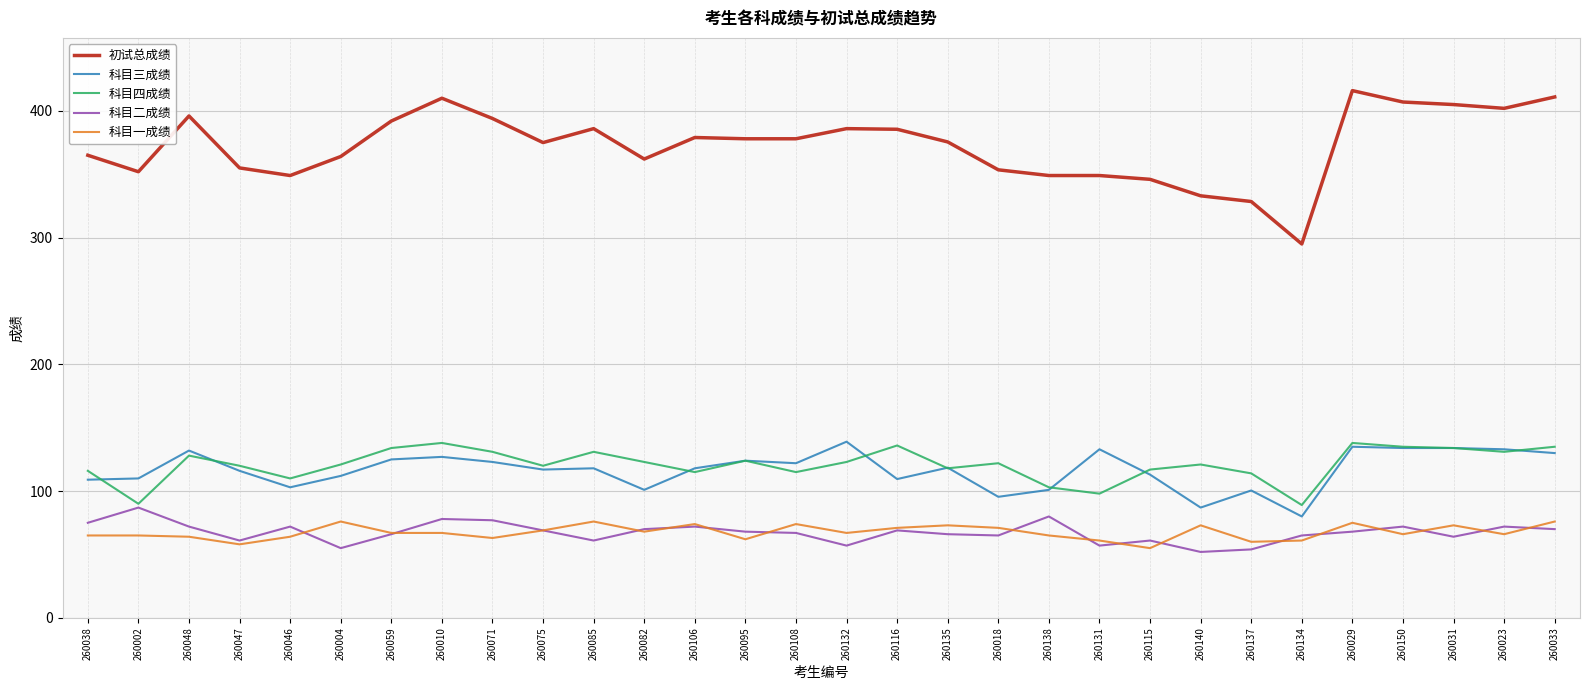

True or false: 科目三成绩 and 初试总成绩 cross at least once.

False